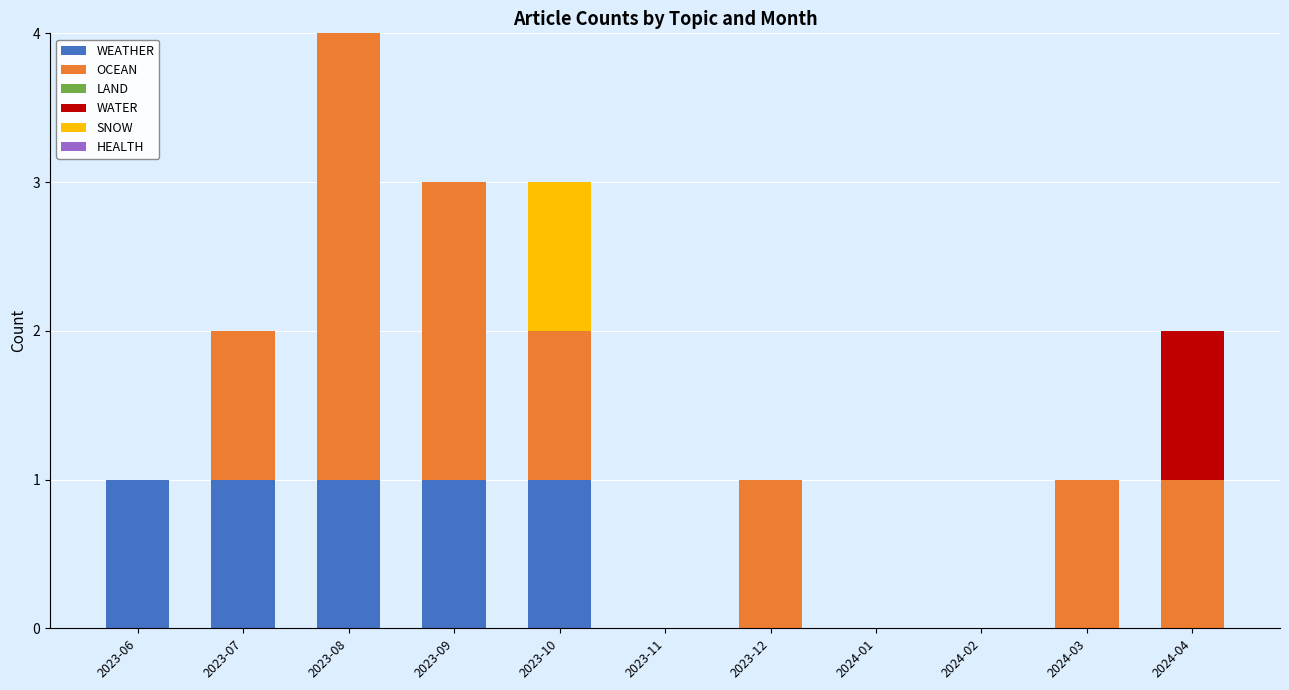

Does the chart contain stacked bars?

Yes